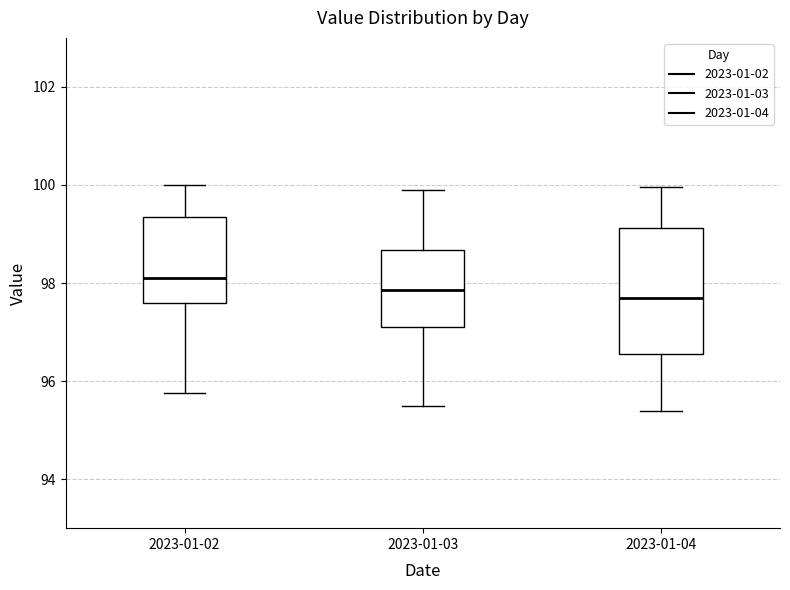

Where does the lower whisker of the box for 2023-01-02 end on the y-axis? The values are not printed on the chart, so give them approximately, as read against the axis.

95.8